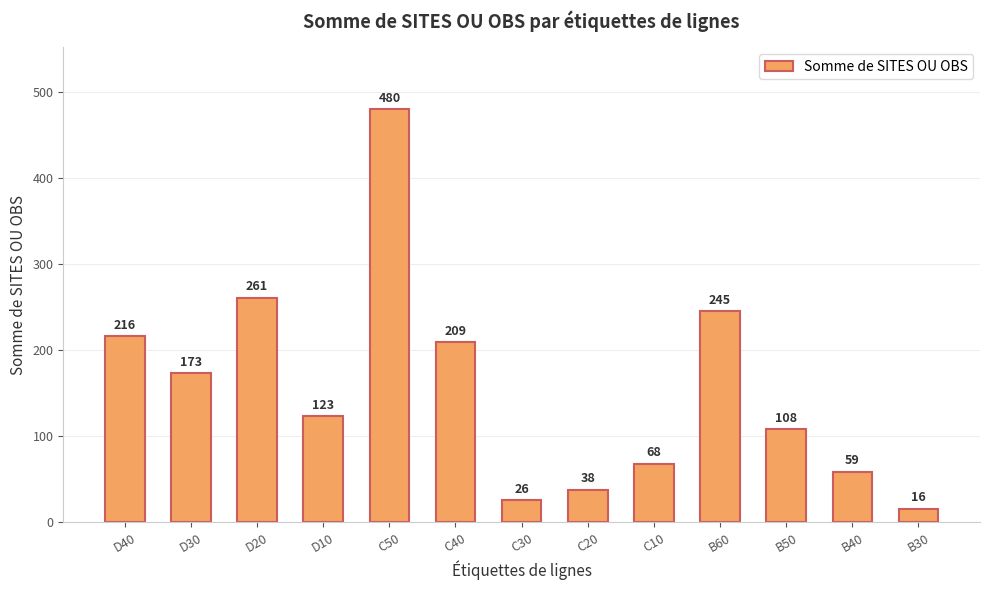

What position from the left is D40?

1